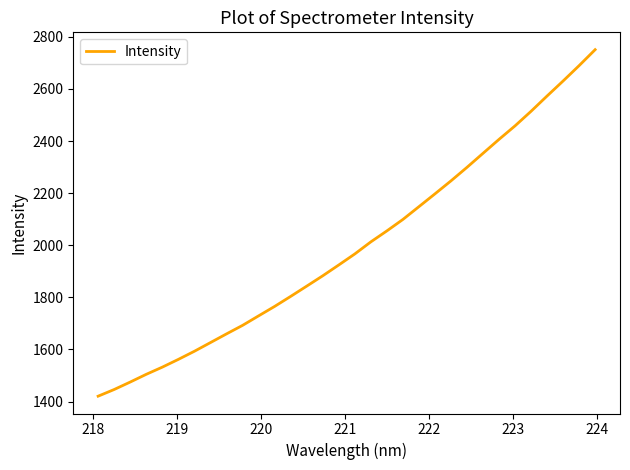

What is the greatest value displayed?

2750.7